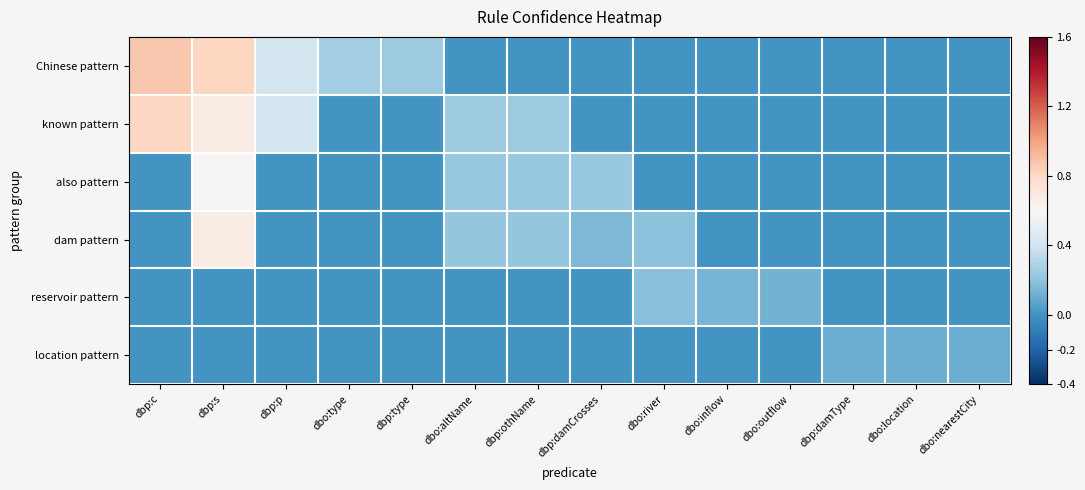

Rank the series at dbo:location from highest to lowest value.

location pattern, Chinese pattern, known pattern, also pattern, dam pattern, reservoir pattern